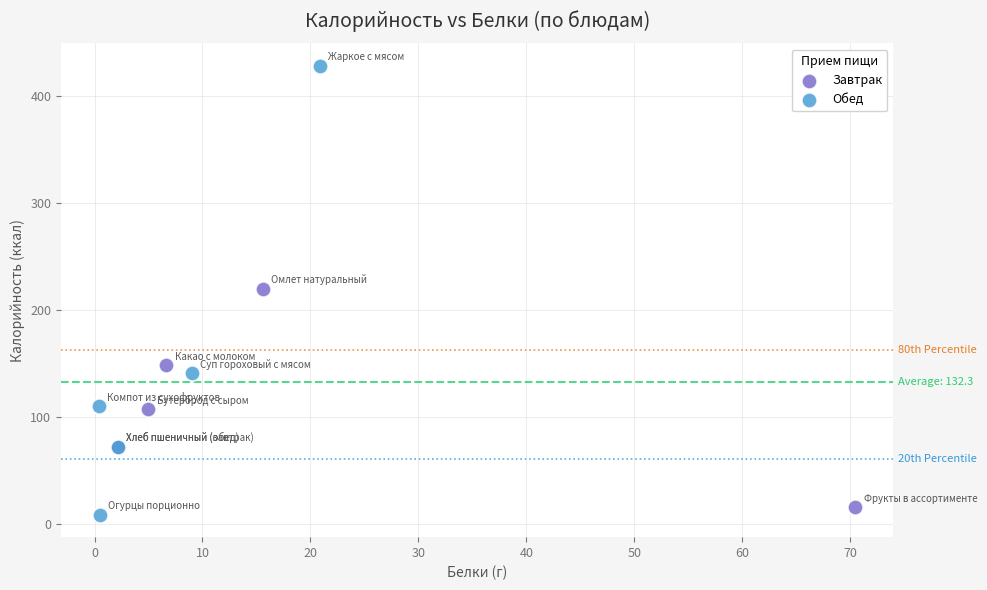

Which series reaches the minimum Y coordinate?

Обед